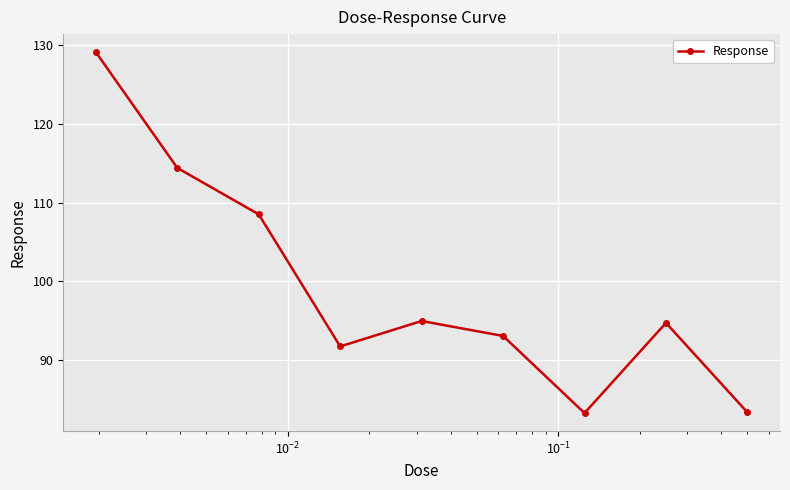

How many interior local peaks (higher than both neighbors) does the data have?

2